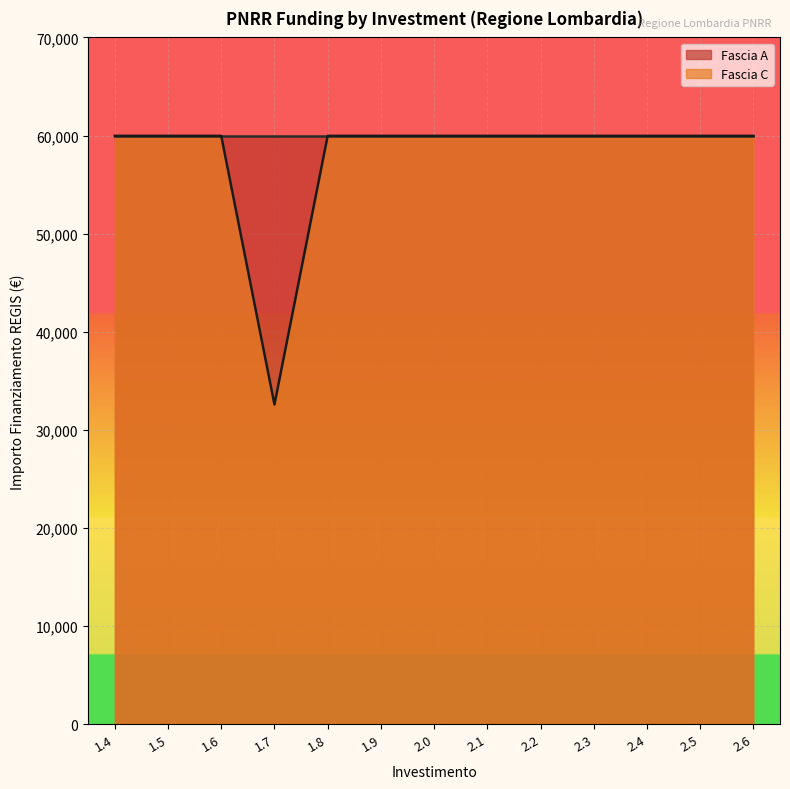

Which label corresponds to the smallest value in the chart?

1.7